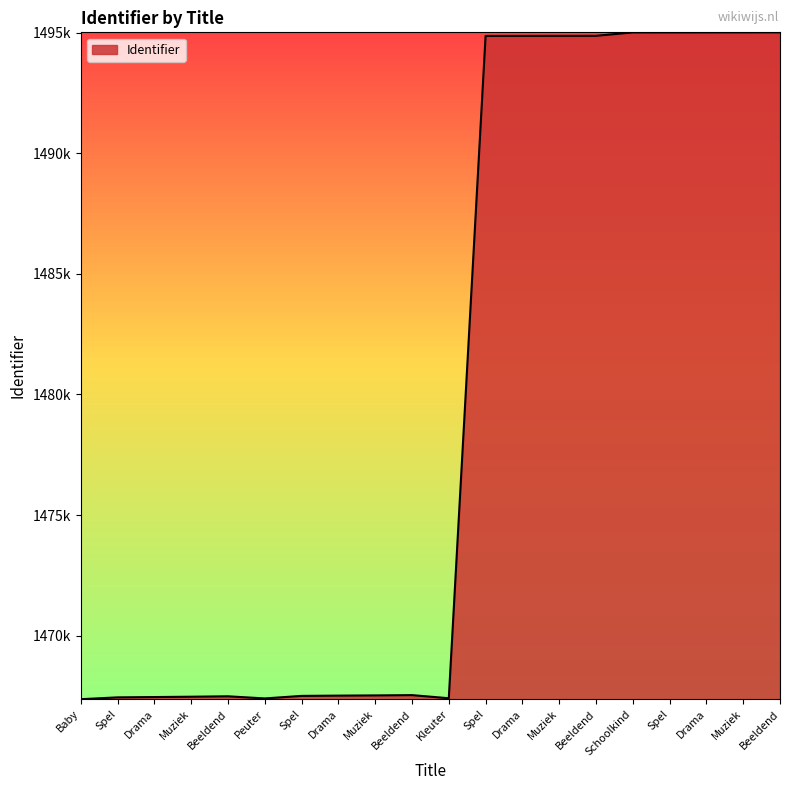

What is the label of the 6th point from the left?

Peuter